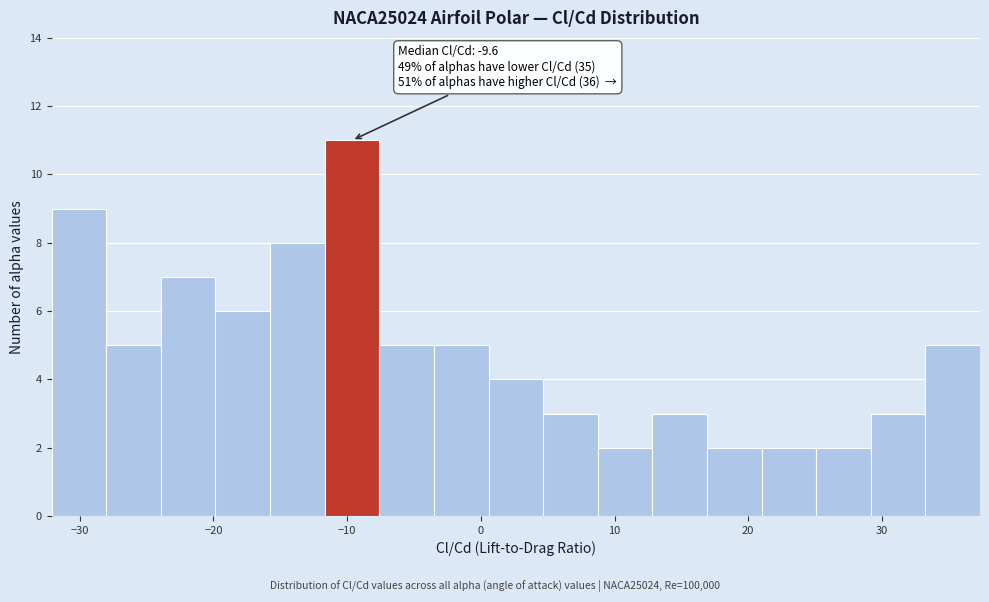

Over which range of the x-axis is the bar tallest?

-12 to -8